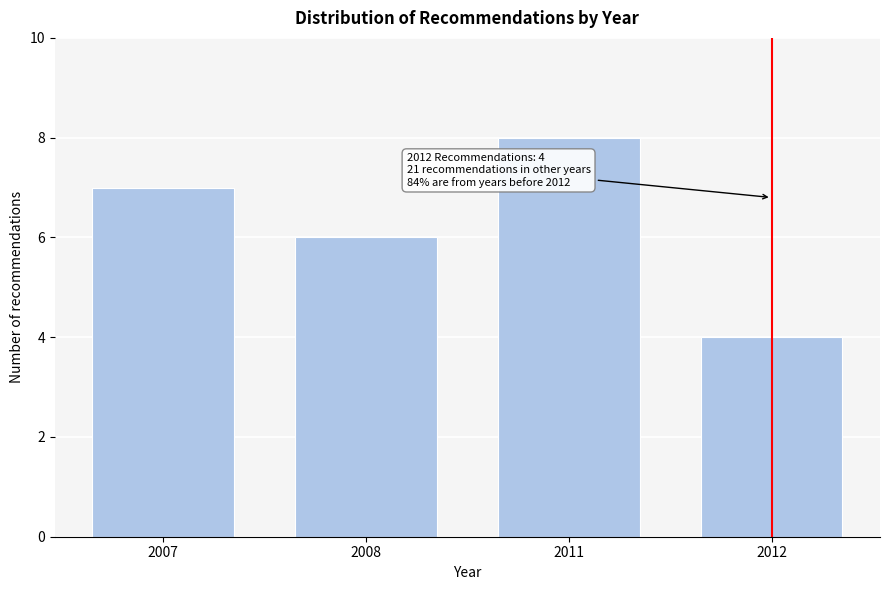

Reading left to right, what are all the values shown in this chart?

2007=7	2008=6	2011=8	2012=4